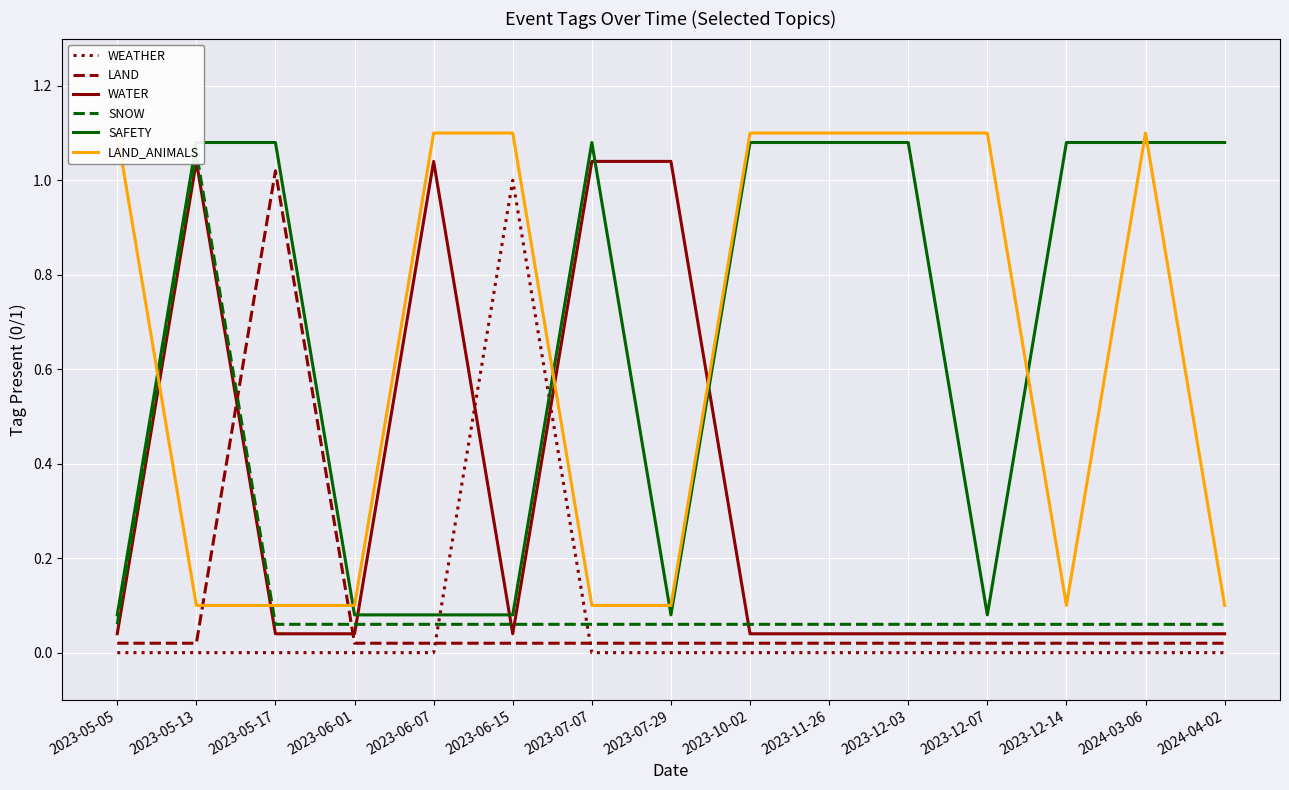

Which series has the largest total across all categories?

SAFETY